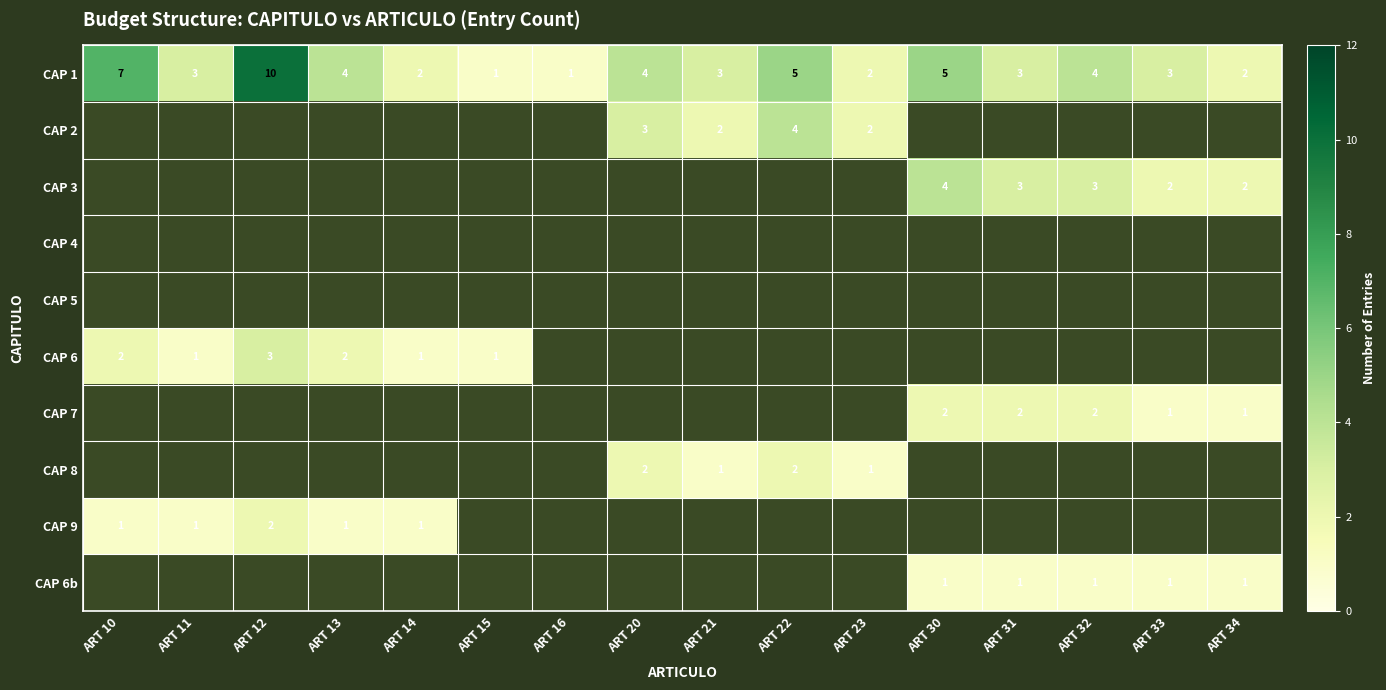

What is the difference between the maximum and second lowest values in the CAP 1 series?

9